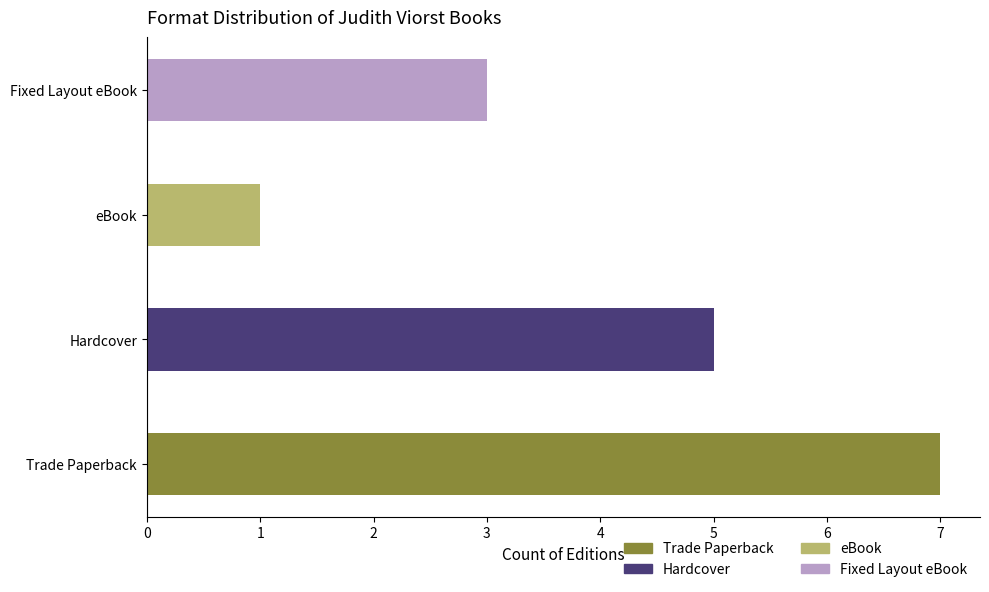

Where does the data first go above 5?

Trade Paperback